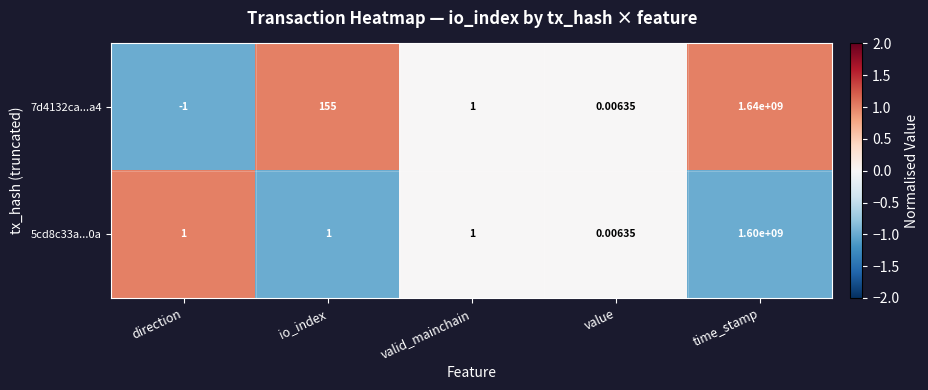

How many categories are shown in the chart?

5